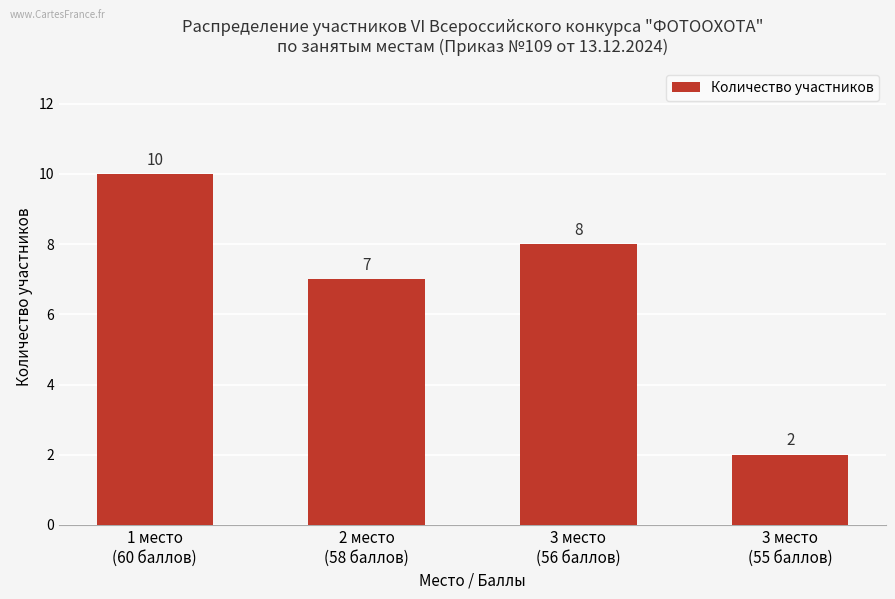

Between 3 место
(56 баллов) and 3 место
(55 баллов), which is larger?

3 место
(56 баллов)